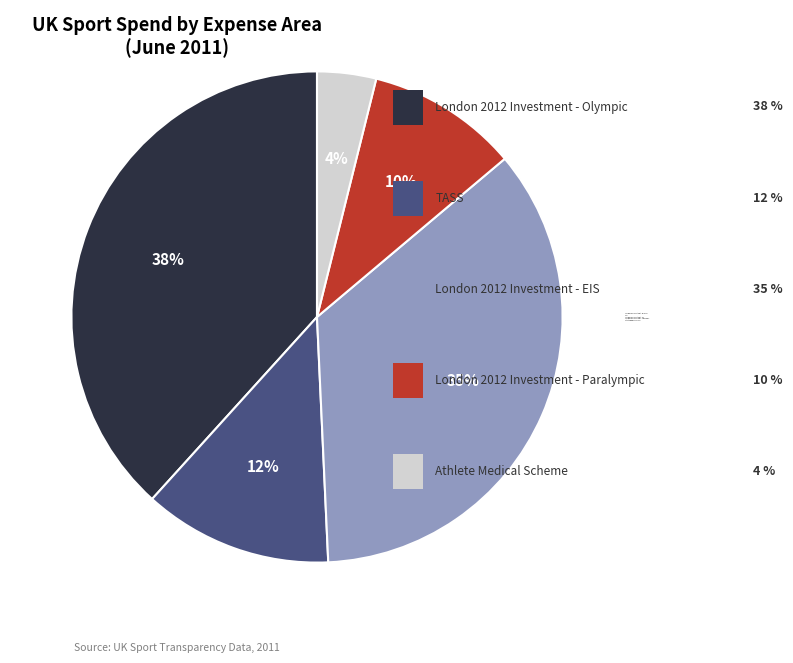

What percentage is the London 2012 Investment - Olympic slice, to the nearest percent?

38%